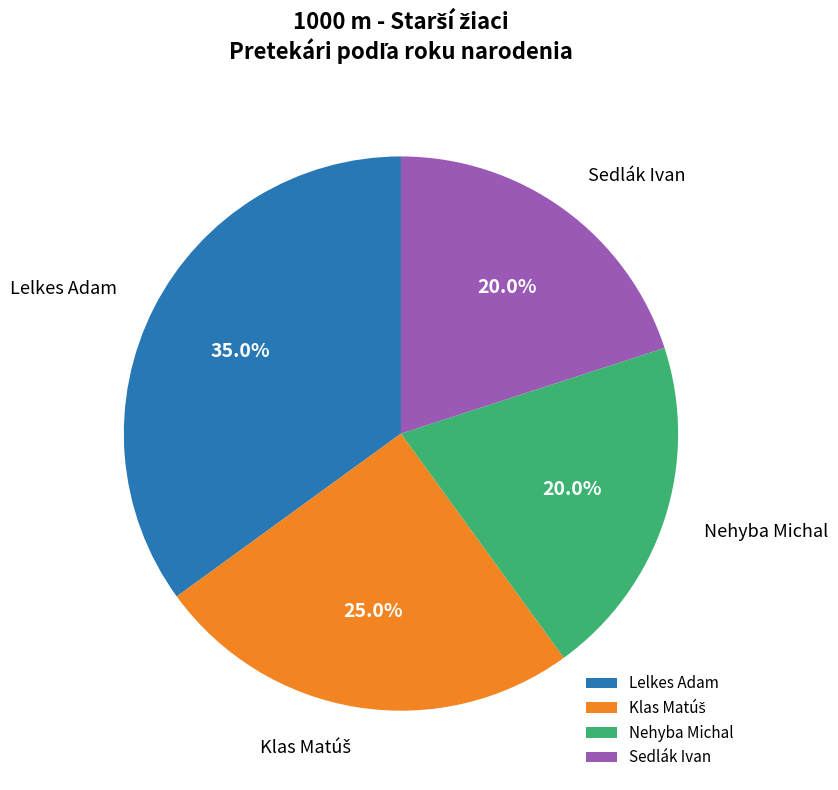

What is the total percentage of Nehyba Michal and Lelkes Adam?

55.0%